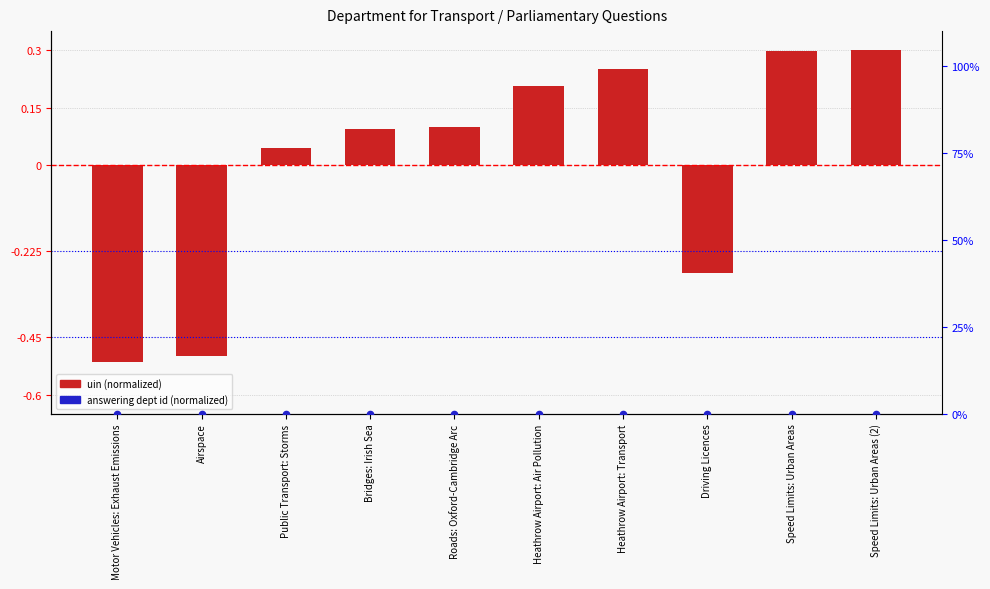

Which series contains the lowest Y value?

uin (normalized)